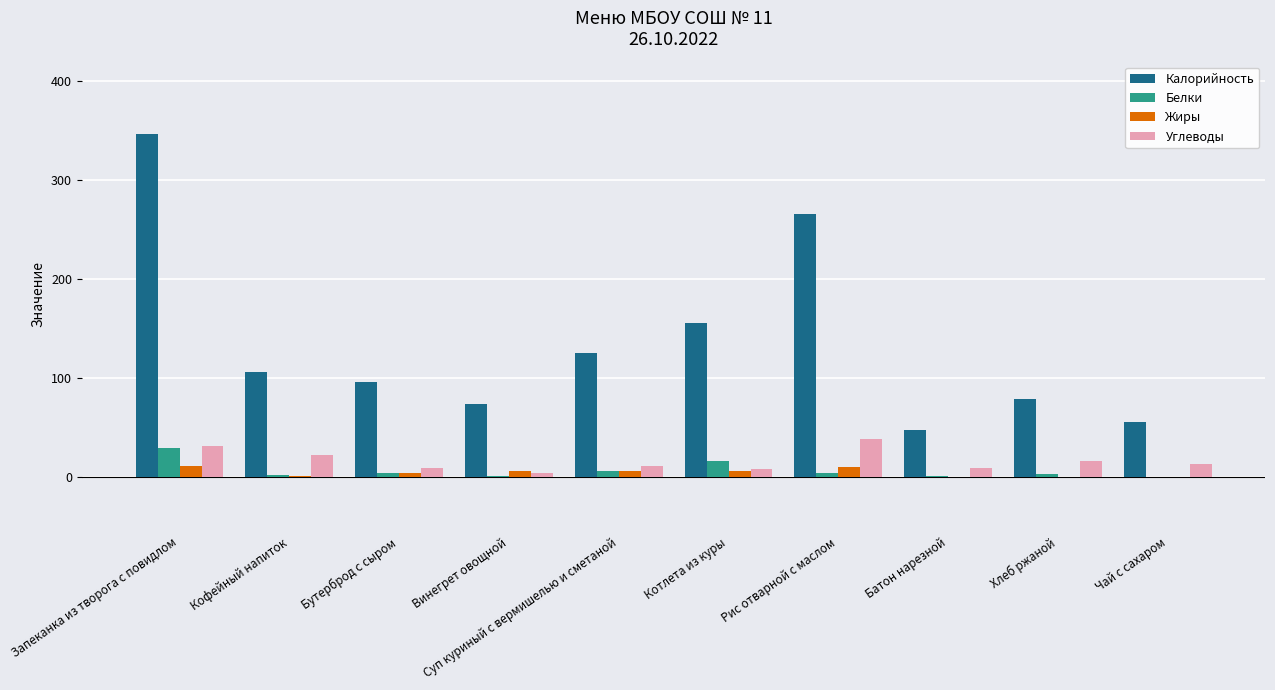

The Жиры series shows 10.2 at Рис отварной с маслом. True or false?

True